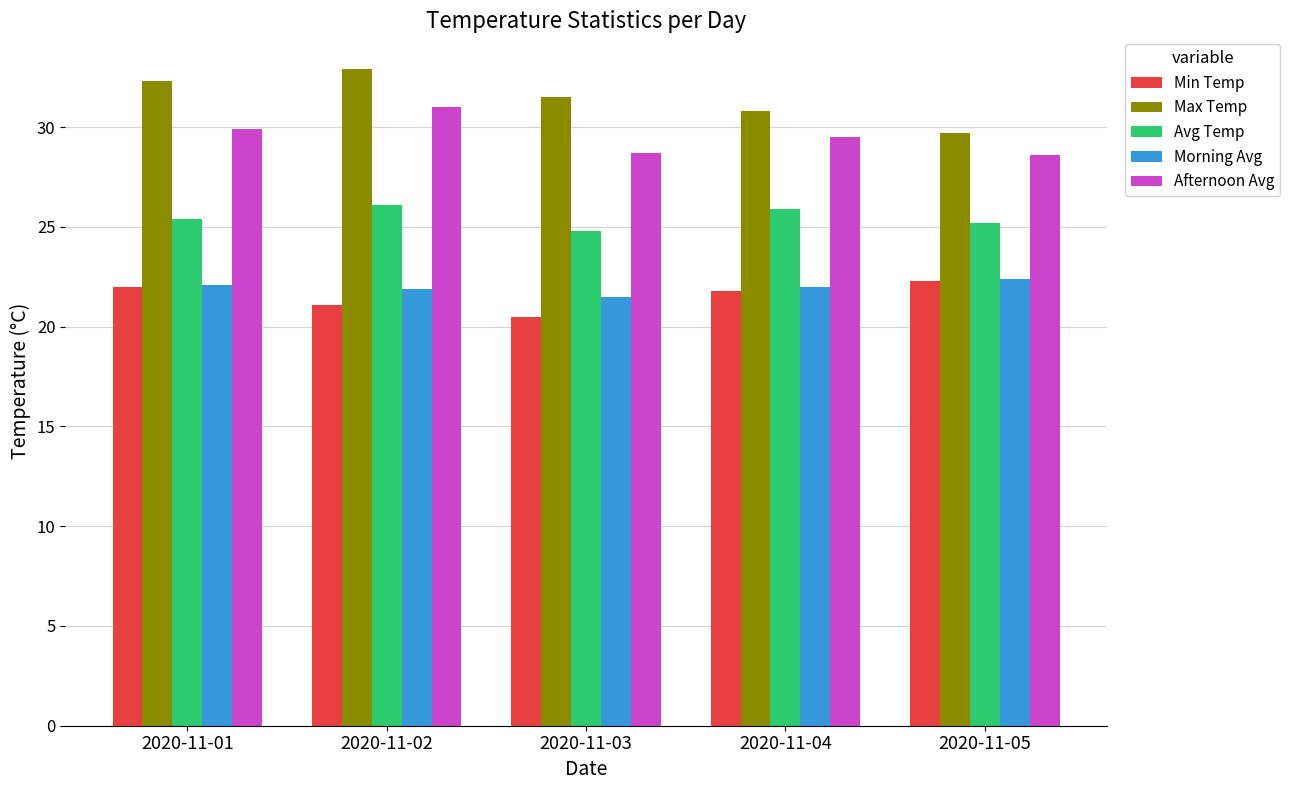

What is the average value of the Avg Temp series?

25.5